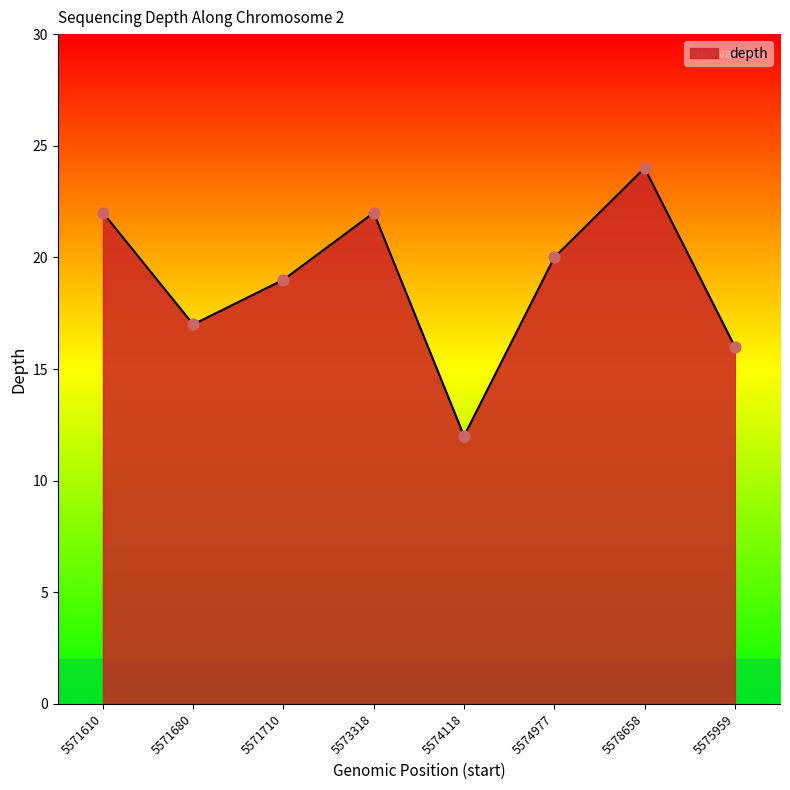

Approximately how many times larger is the value at 5575959 compared to 5571710?

0.8